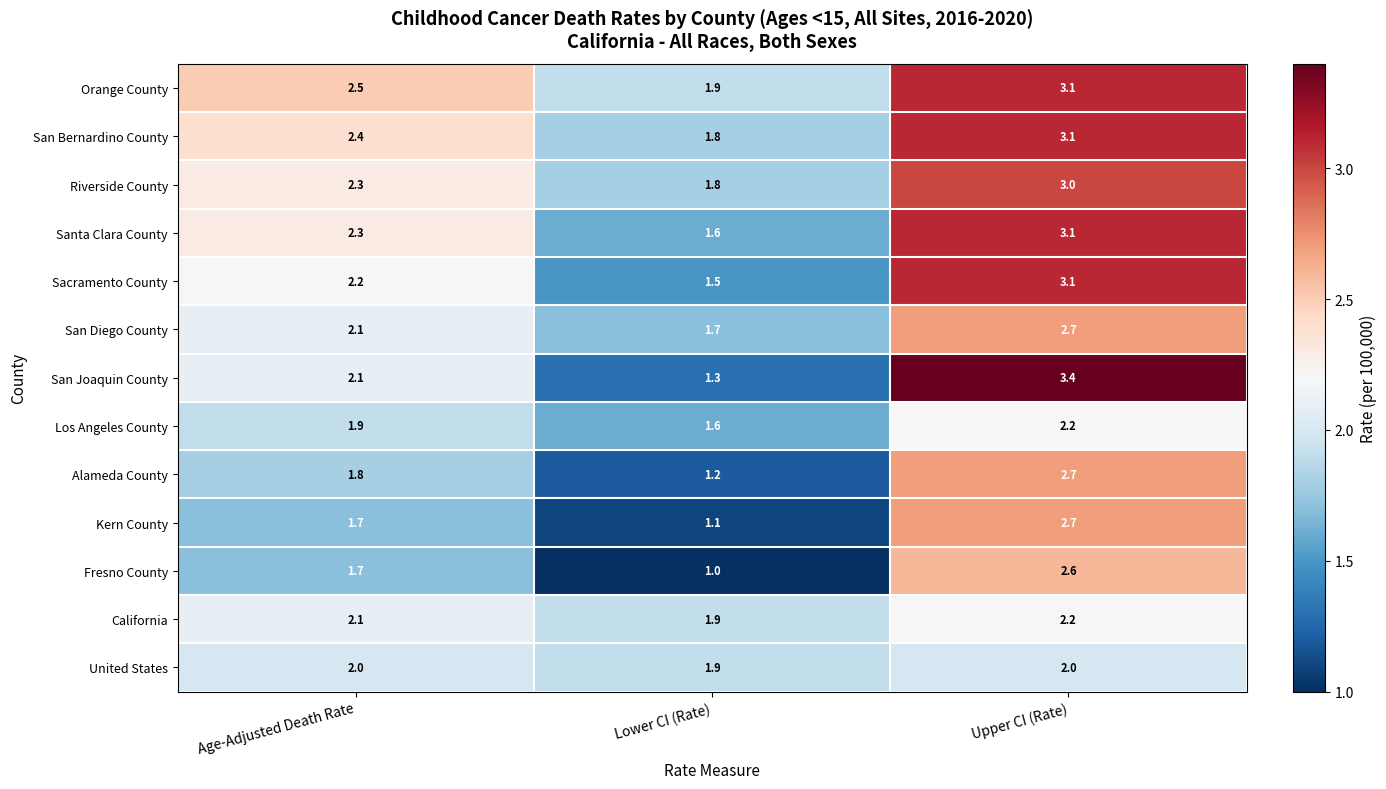

What is the smallest value displayed?

1.0